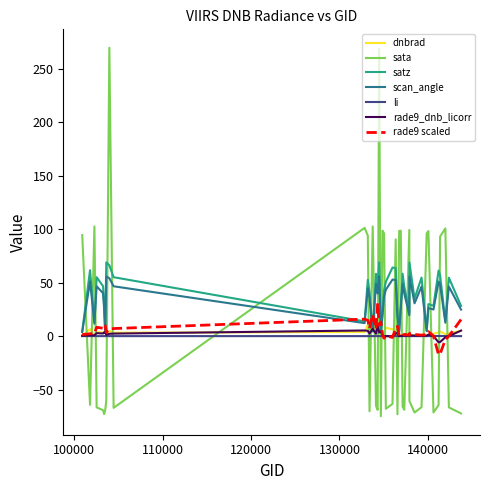

What is the maximum value for dnbrad?

13.8